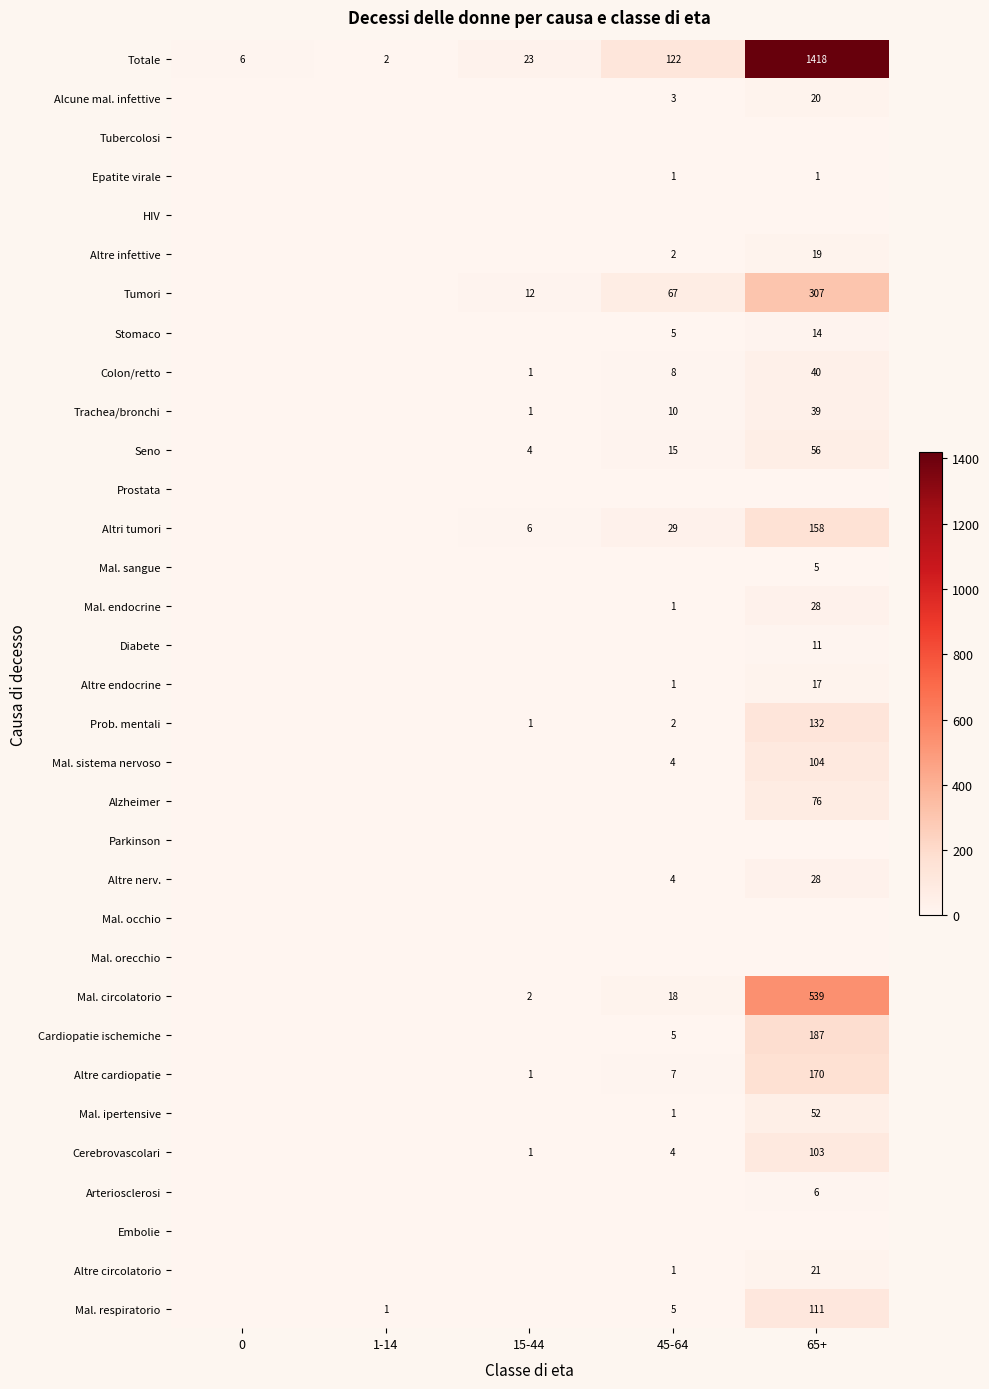

What is the total value across all series at 65+?

3662